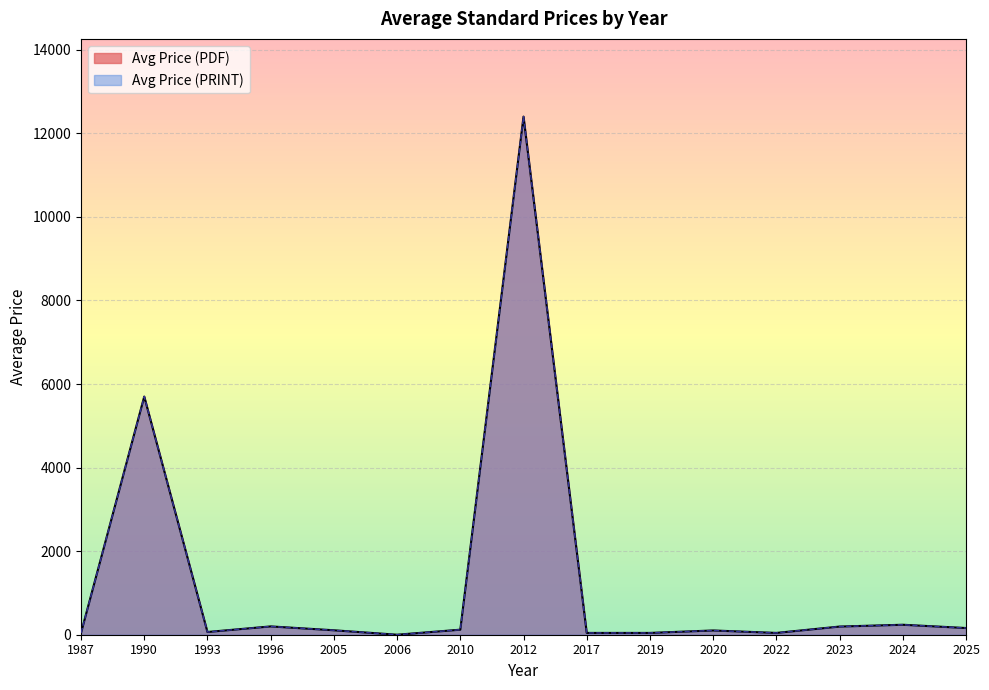

What is the greatest value displayed?

12400.0